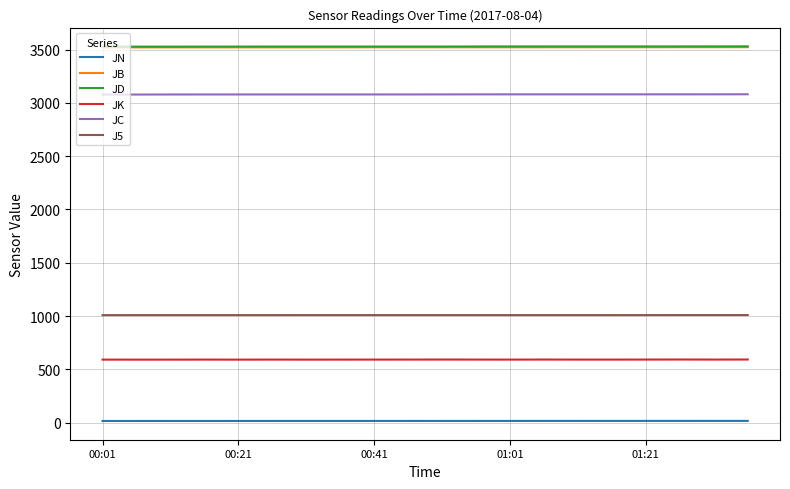

What is the average value of the J5 series?

1008.5